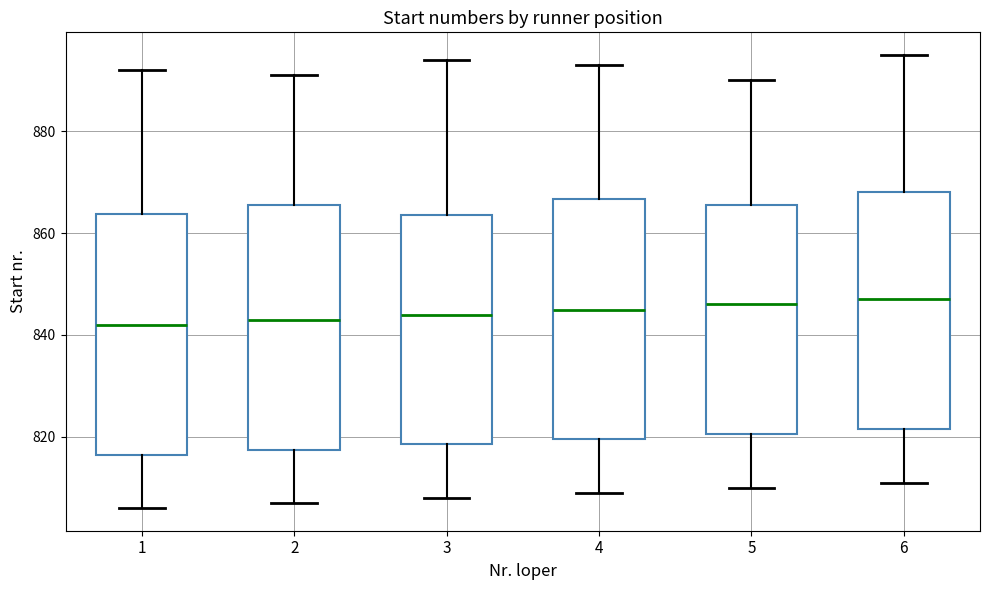

Reading left to right, read every box against the y-axis: the position of its median line, the range the box covers, and the ends of its whiskers. The values are not printed on the chart, so give them approximately, as read against the axis.

1: median 842, box 816 to 864, whiskers 806 to 892
2: median 844, box 818 to 866, whiskers 808 to 892
3: median 844, box 818 to 864, whiskers 808 to 894
4: median 846, box 820 to 866, whiskers 810 to 894
5: median 846, box 820 to 866, whiskers 810 to 890
6: median 848, box 822 to 868, whiskers 812 to 896